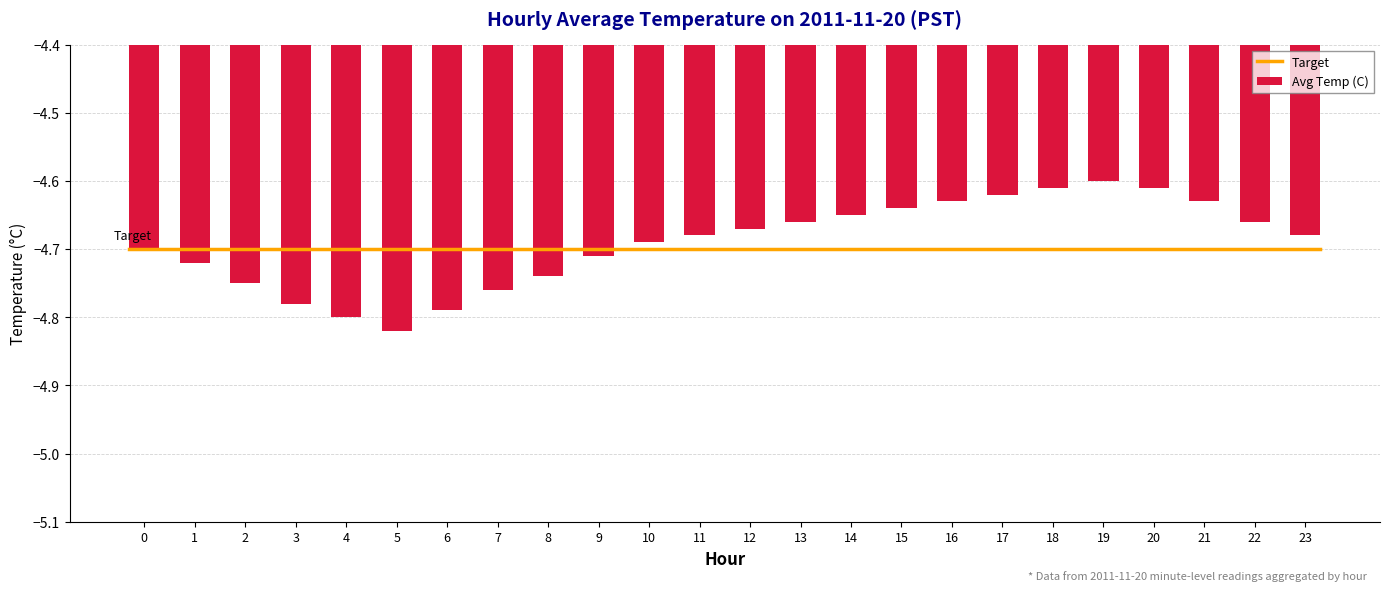

What is the sum of the values at 15 and 8?

-9.4